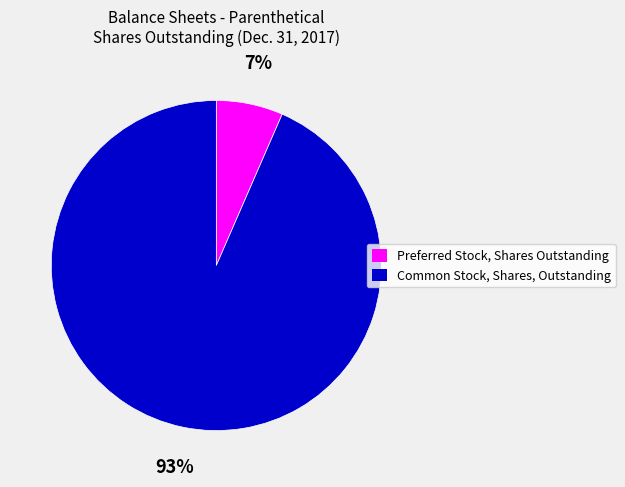

Combined, do Preferred Stock, Shares Outstanding and Common Stock, Shares, Outstanding account for over 50%?

Yes